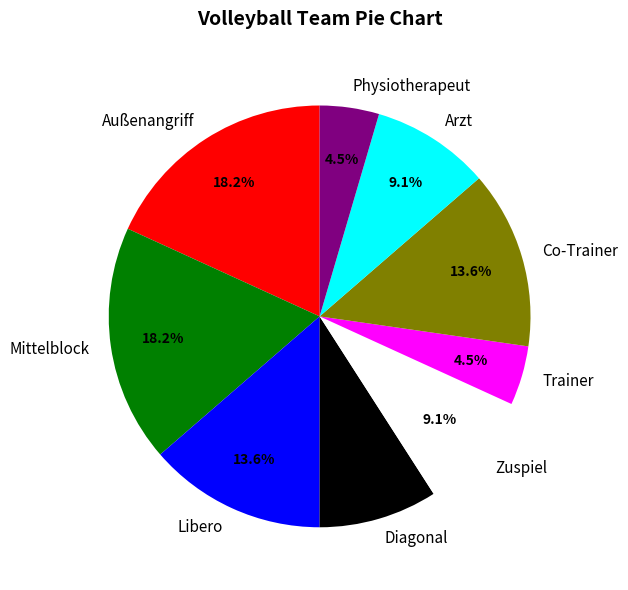

Is there any slice that represents more than half of the pie?

No